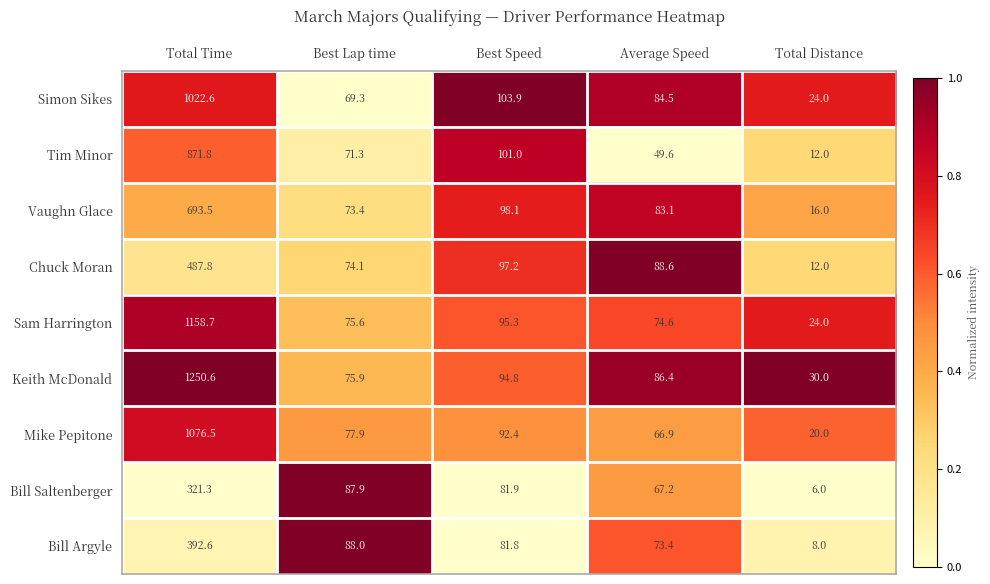

What is the minimum value for Keith McDonald?

30.0